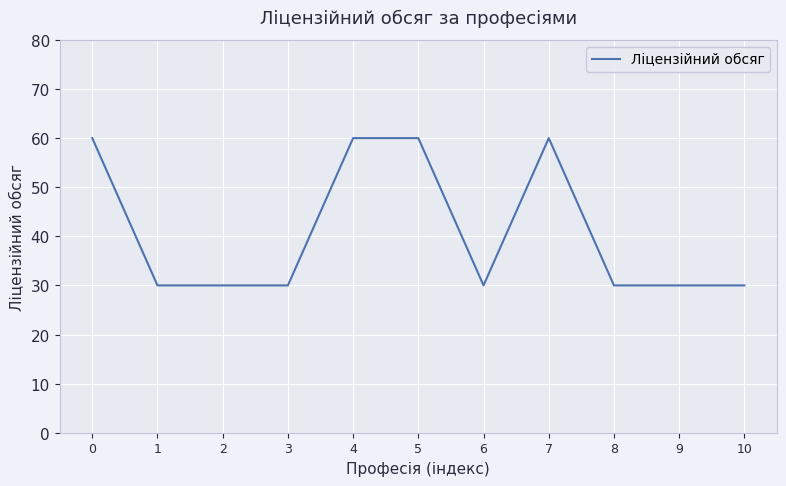

What is the sum of the values at 10 and 5?

90